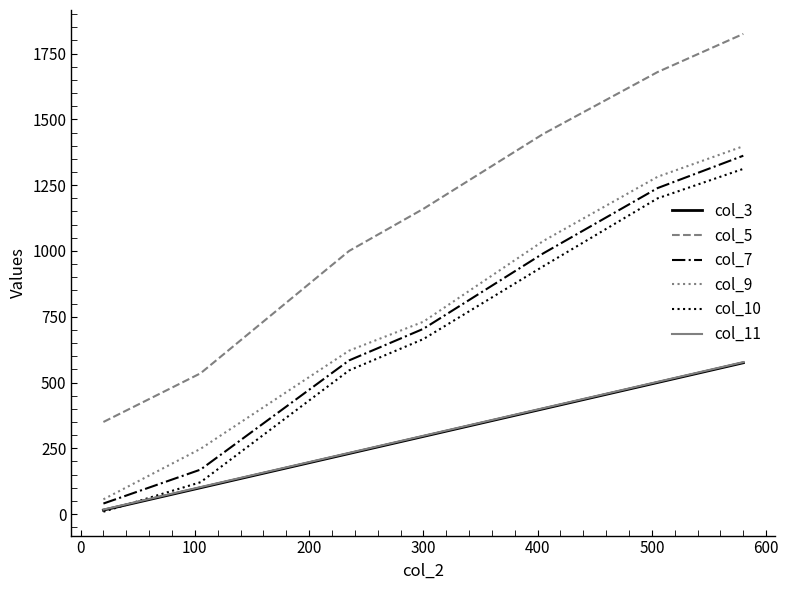

Which series has the largest total across all categories?

col_5